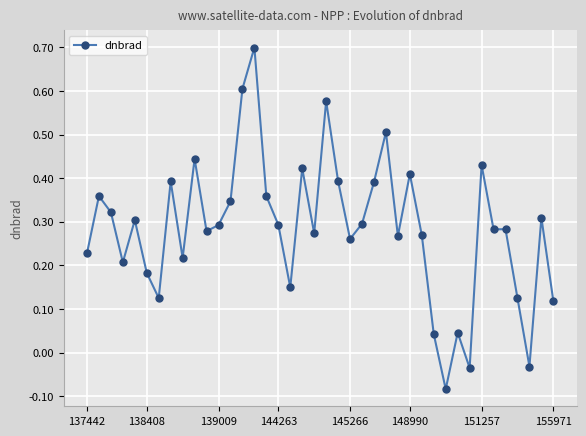

What is the greatest value displayed?

0.7